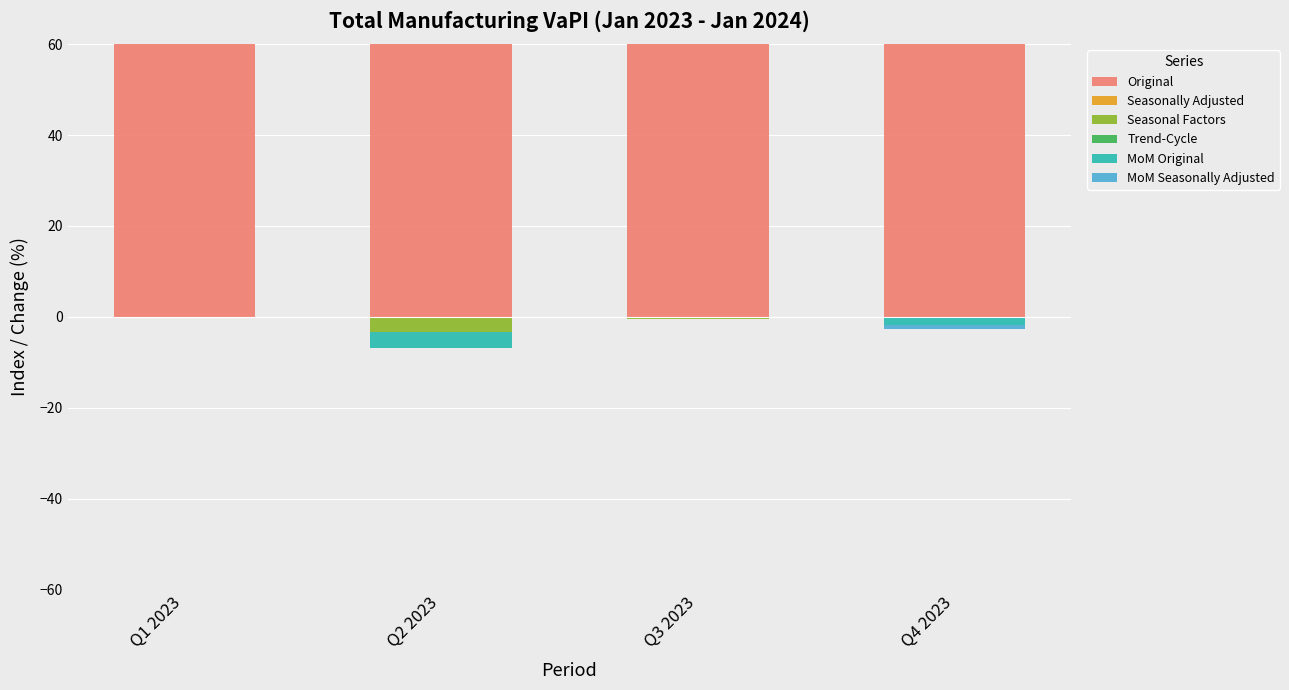

What is the average value of the Original series?

97.9